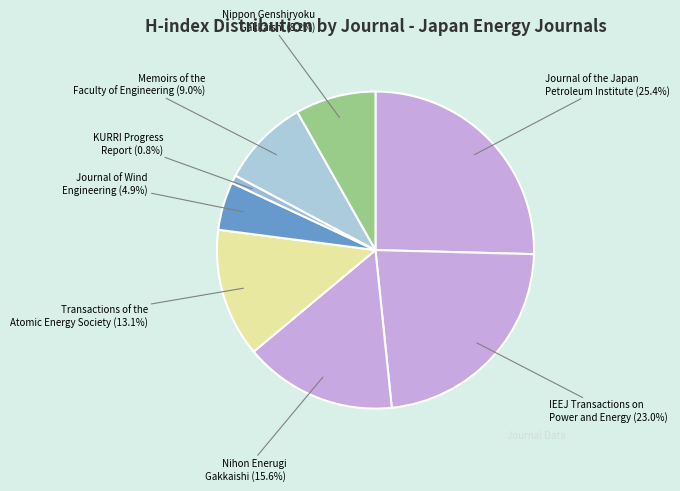

Is there a majority slice in this chart?

No